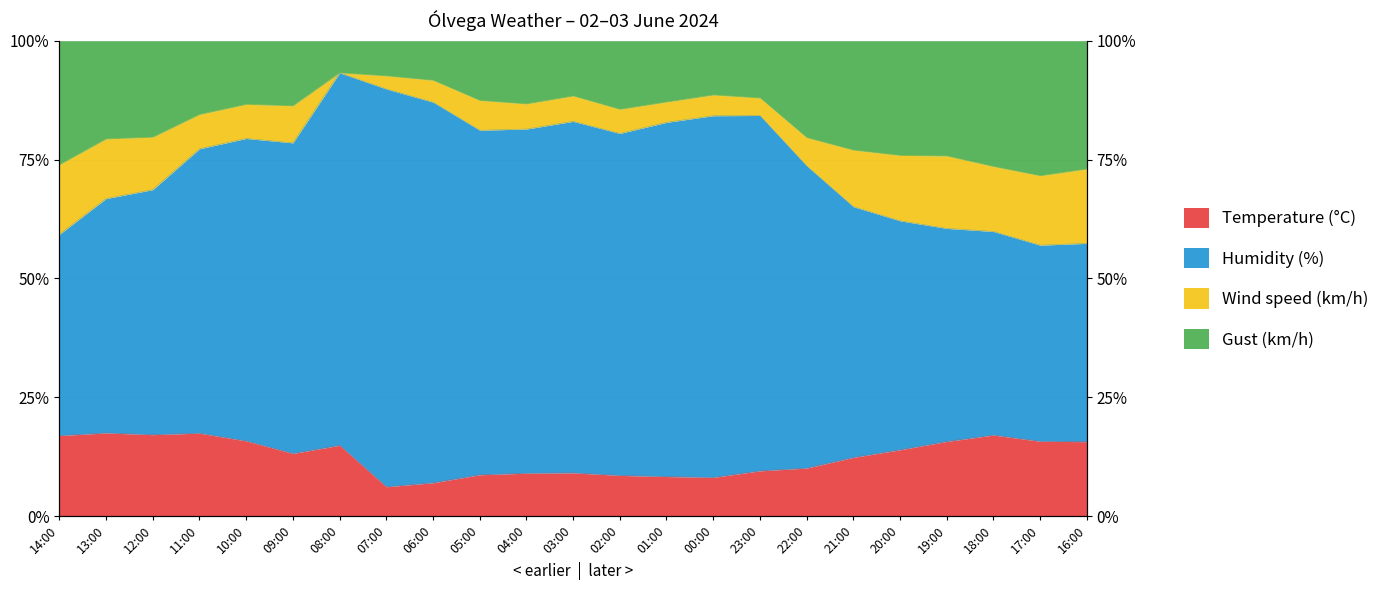

What is the total value across all series at 04:00?

168.2